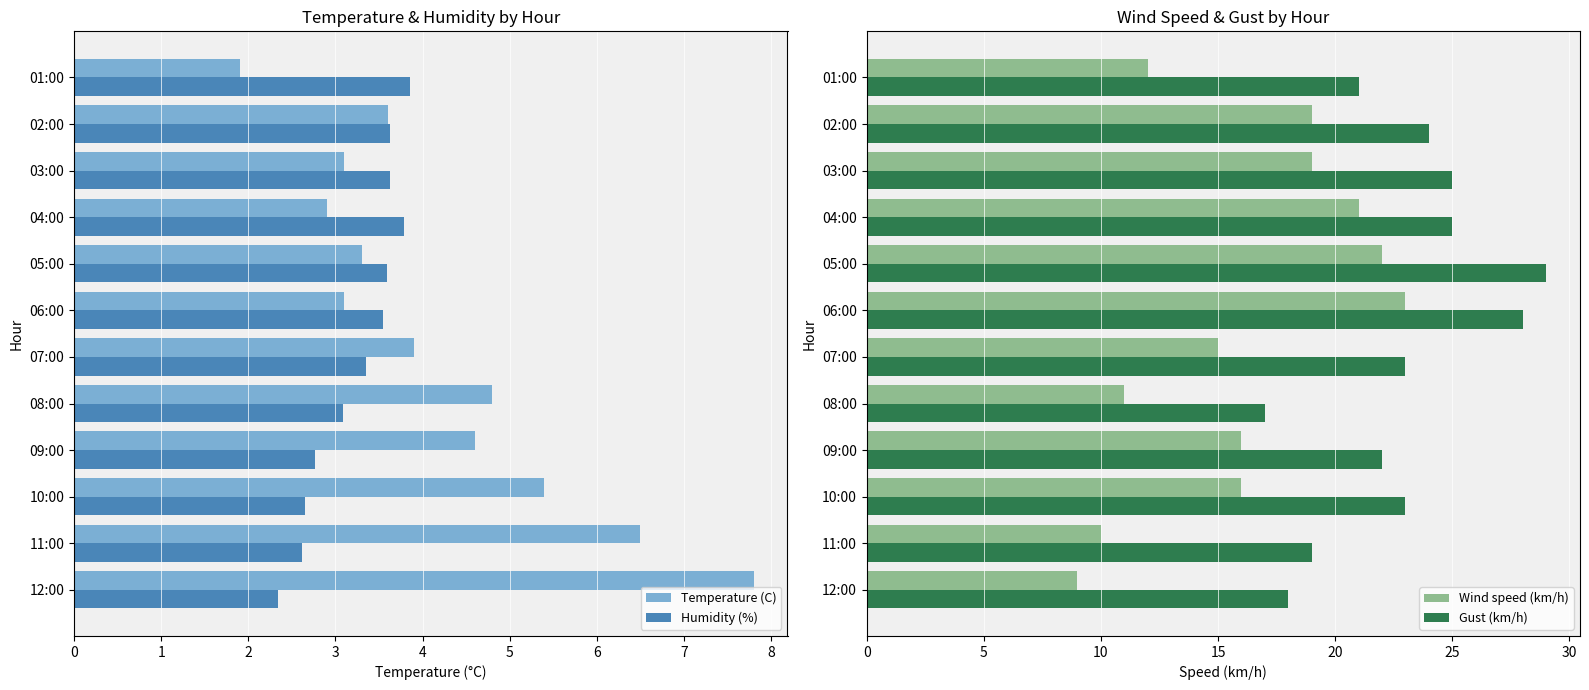

What are all the series names shown in the legend?

Temperature (C), Humidity (%), Wind speed (km/h), Gust (km/h)